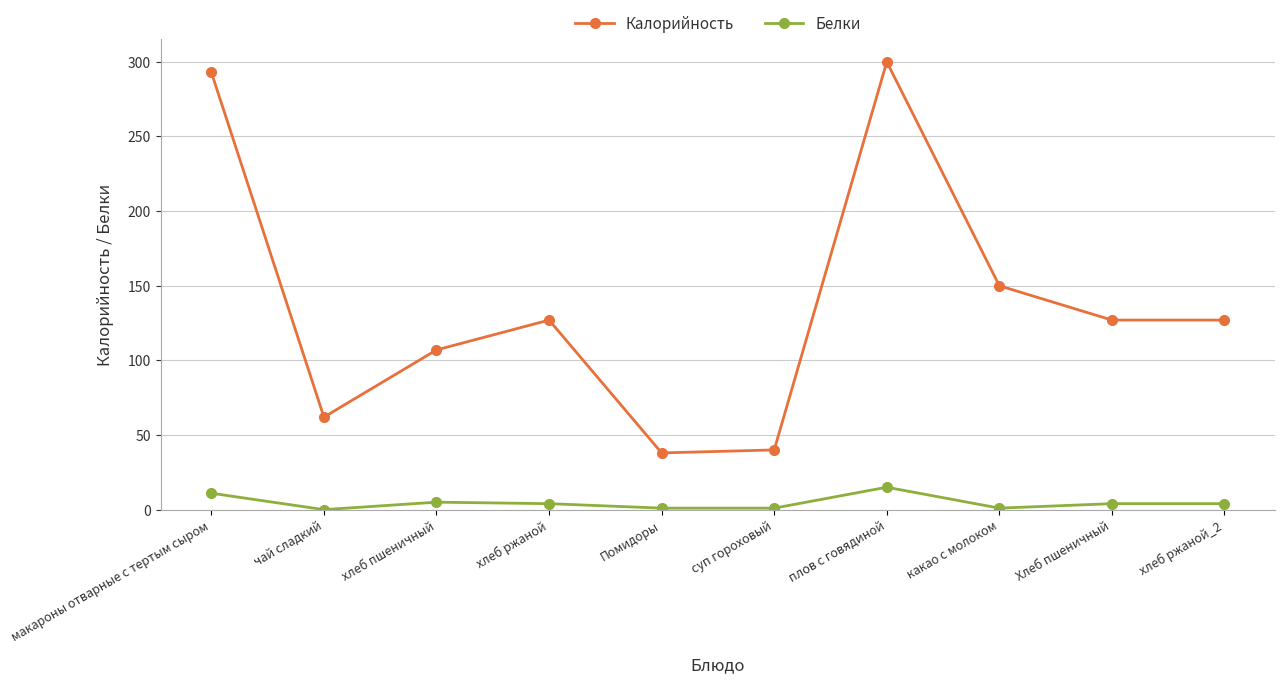

At how many categories does at least one series exceed 72?

7